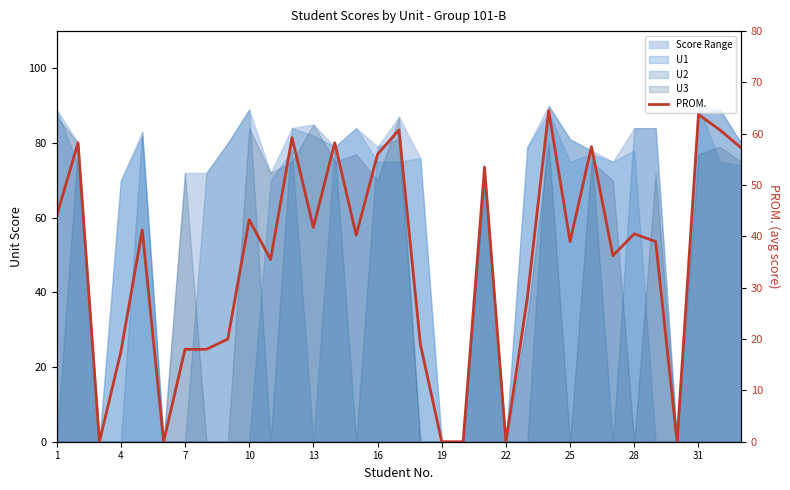

Approximately how many times larger is the value at 14 compared to 1?

0.9